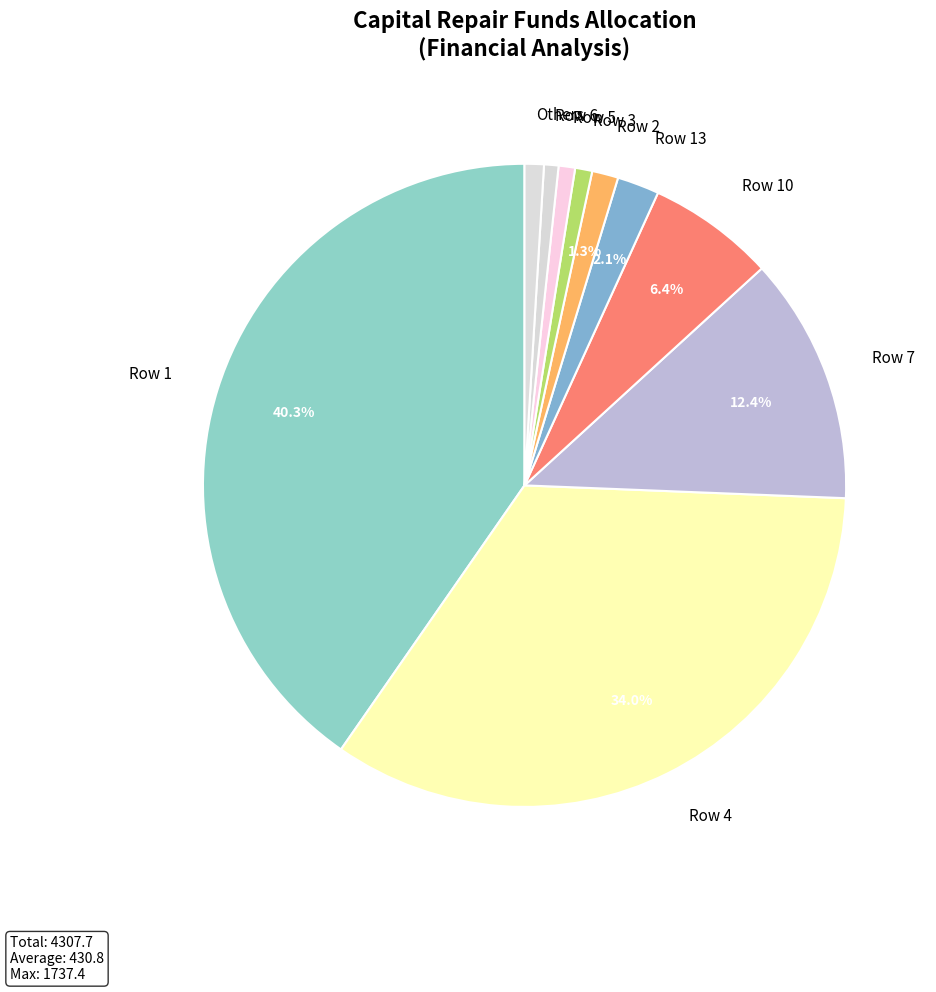

Is Row 3 the majority of the pie?

No